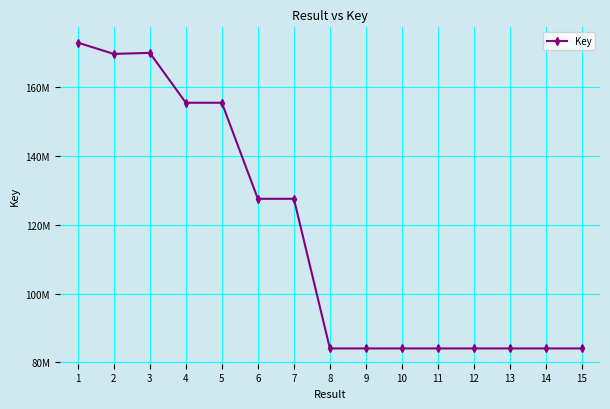

What is the sum of all values?

1751644958